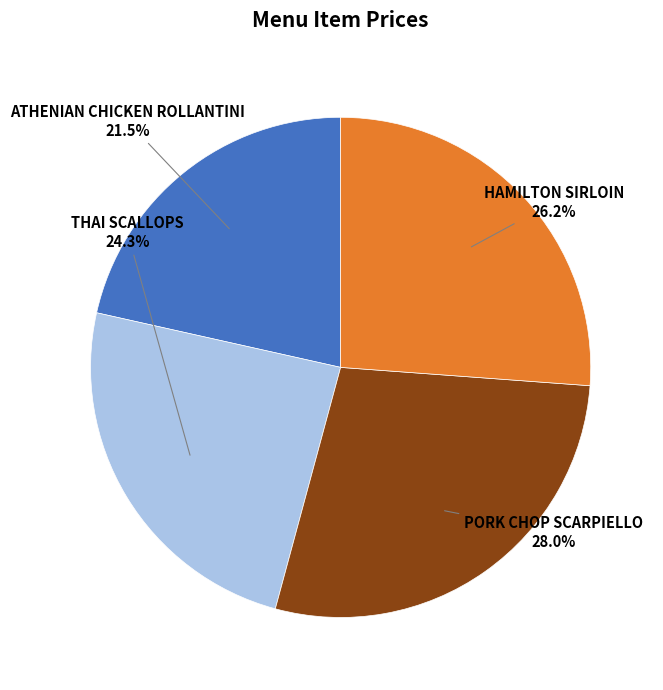

To the nearest percent, what portion does HAMILTON SIRLOIN represent?

26%